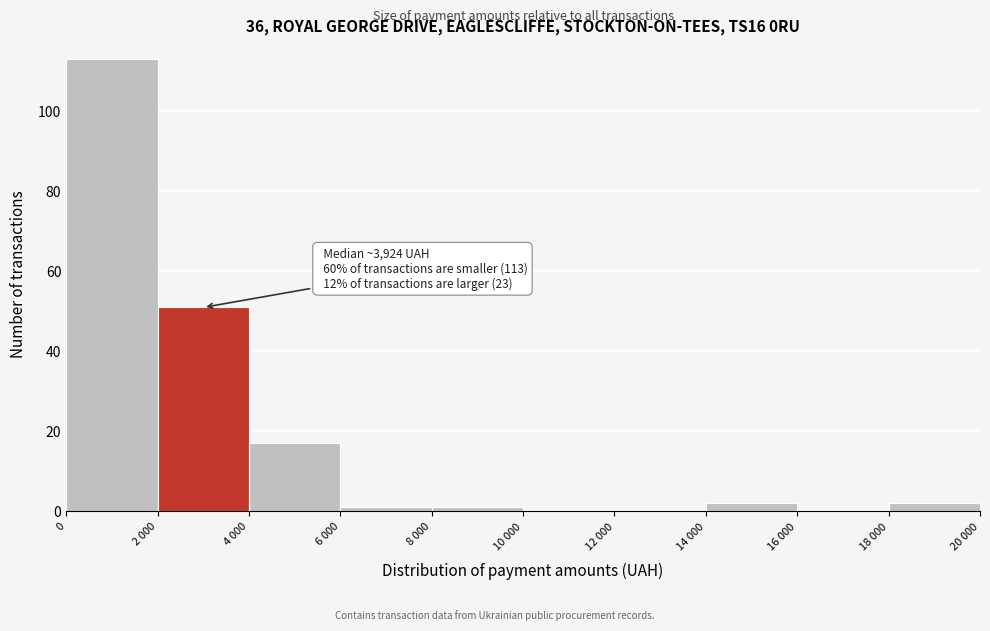

Reading left to right, transcribe all the data shown in this chart.

0=113	2 000=51	4 000=17	6 000=1	8 000=1	10 000=0	12 000=0	14 000=2	16 000=0	18 000=2